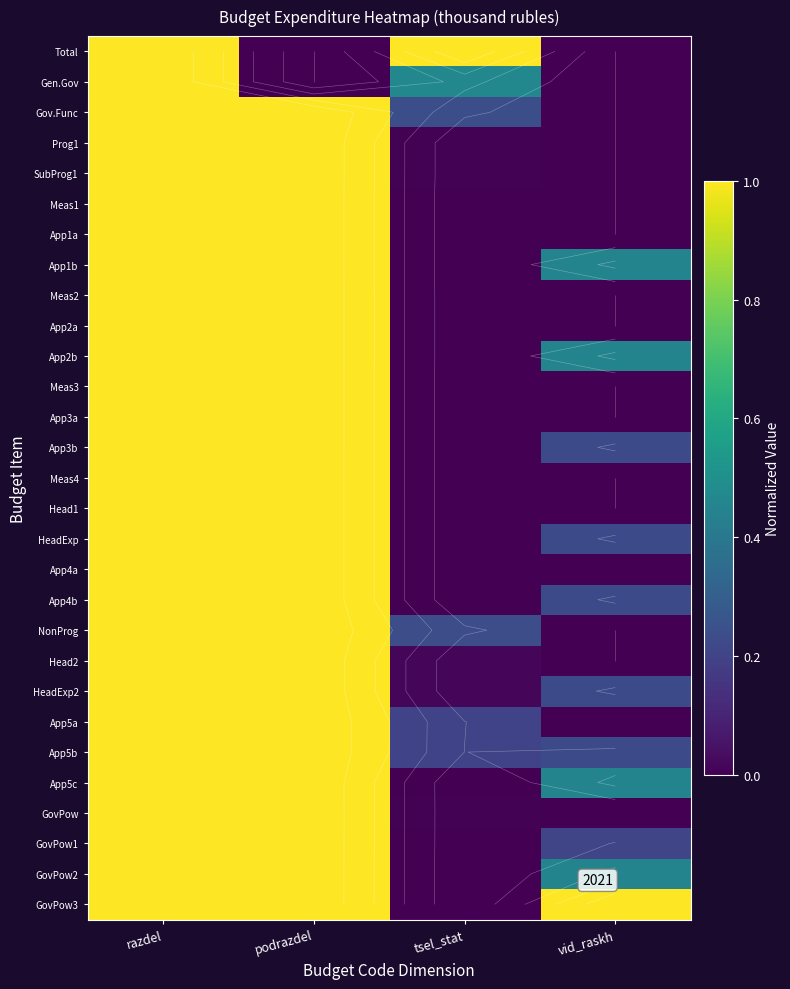

What is the difference between the maximum and second lowest values in the HeadExp2 series?

0.8